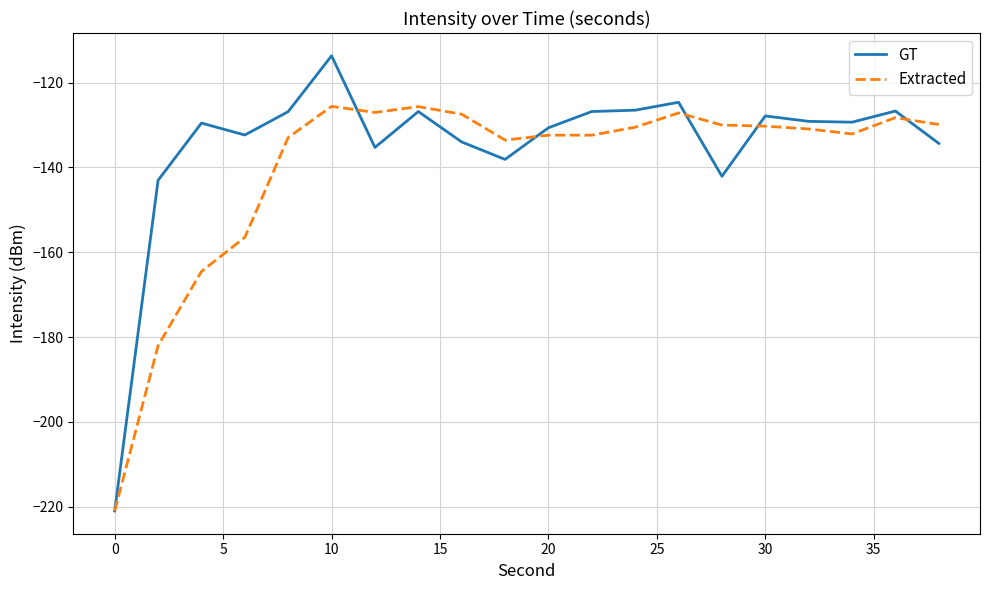

What is the minimum value shown in the chart?

-221.0